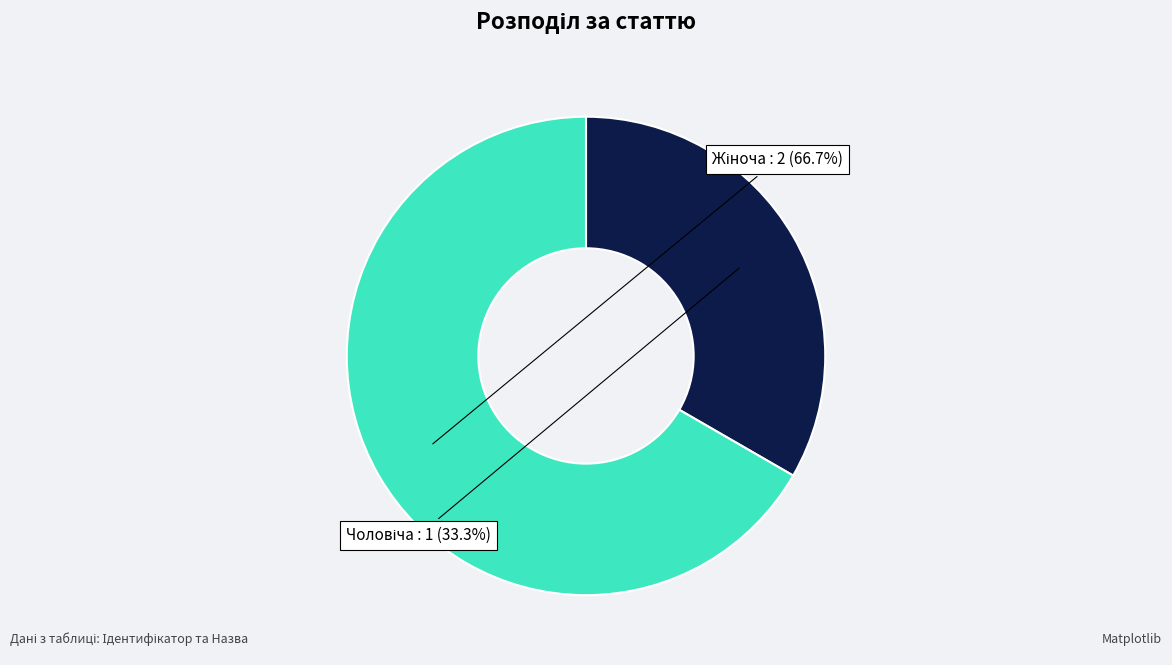

Is there a majority slice in this chart?

Yes